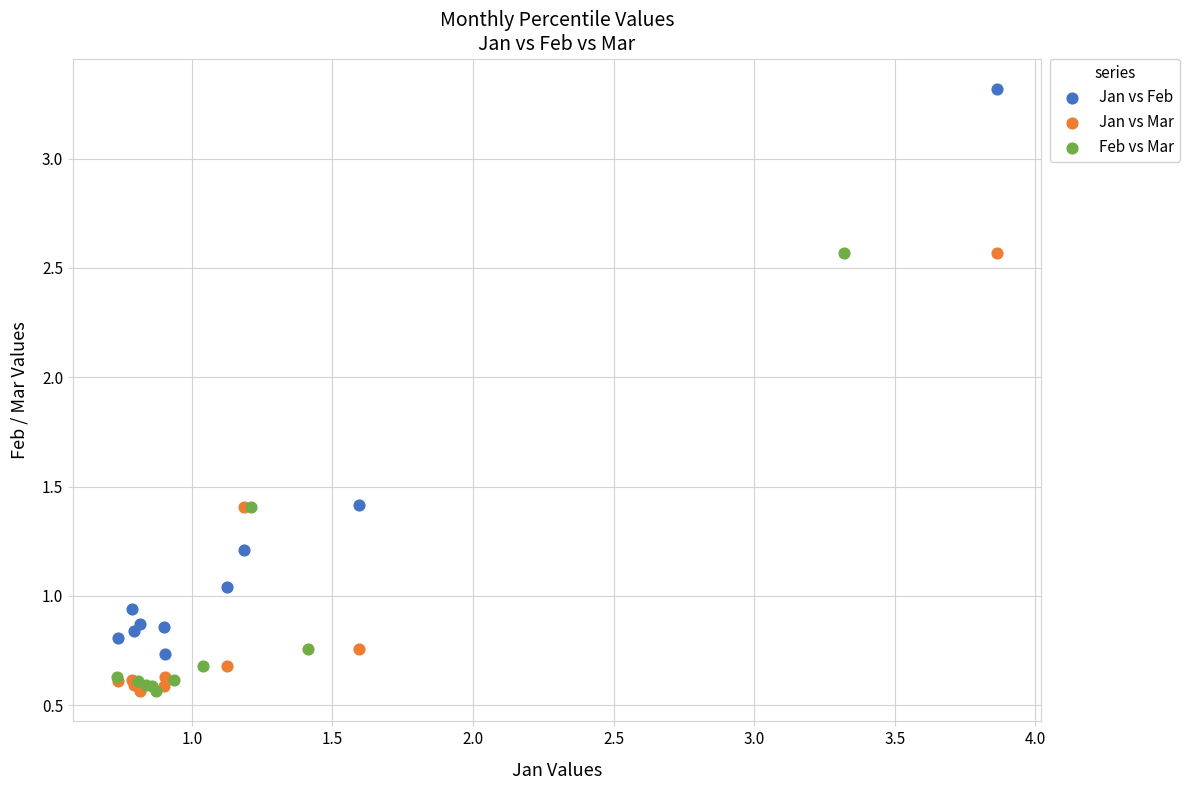

Which series has the largest Y range (max minus min)?

Jan vs Feb